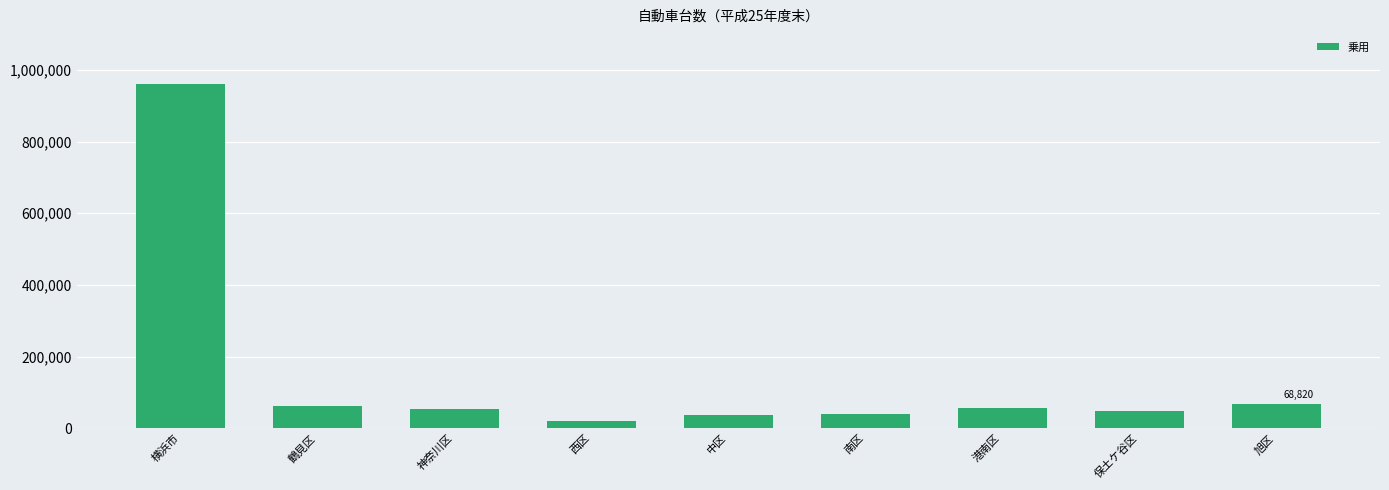

What is the sum of the values at 神奈川区 and 保土ケ谷区?

103332